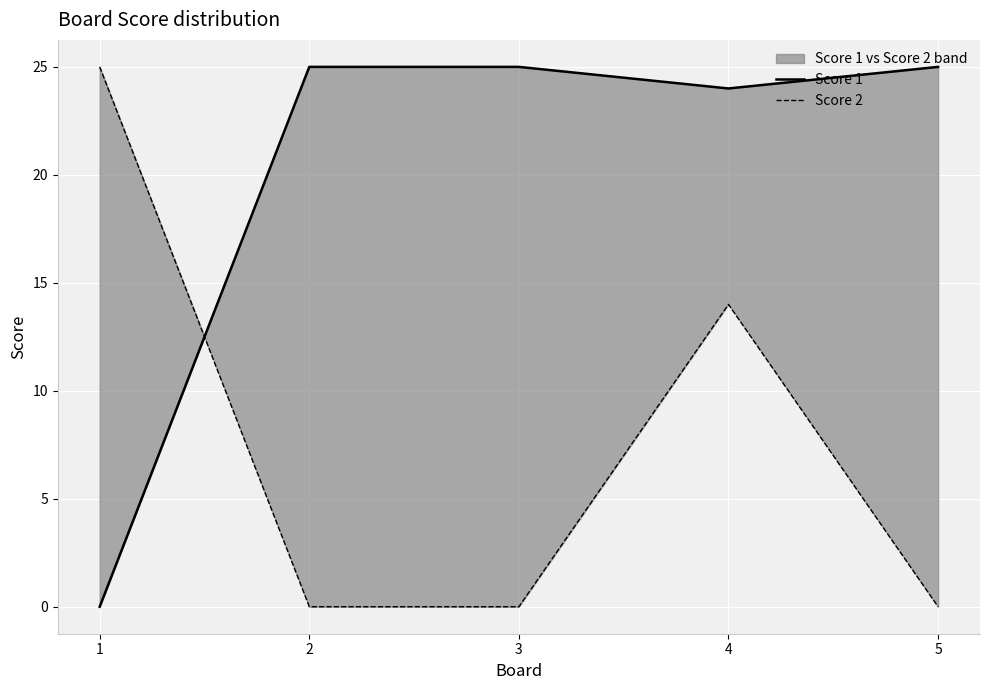

How many values in the Score 2 series exceed 0?

2